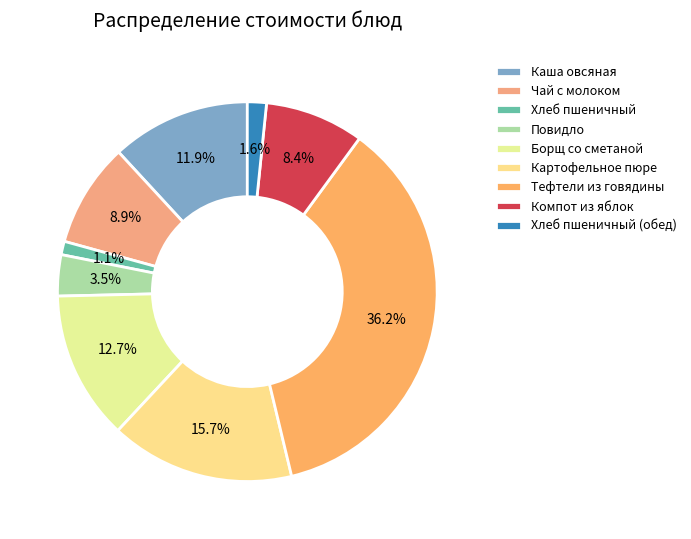

Count the number of slices in the pie.

9